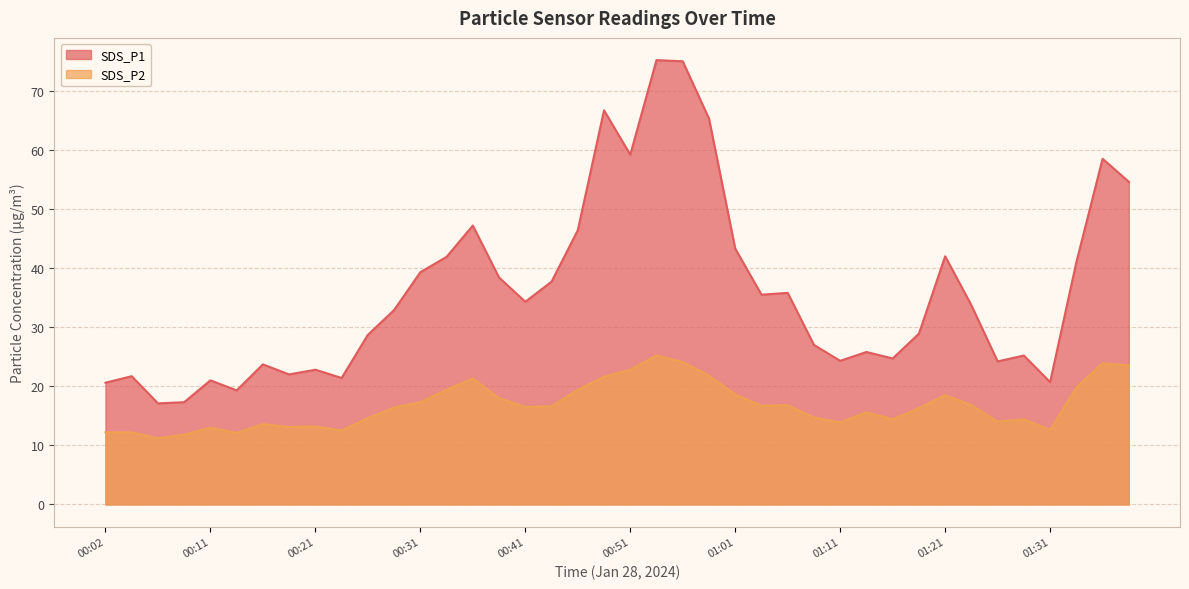

Where is SDS_P1 nearest to the value 46?

00:46